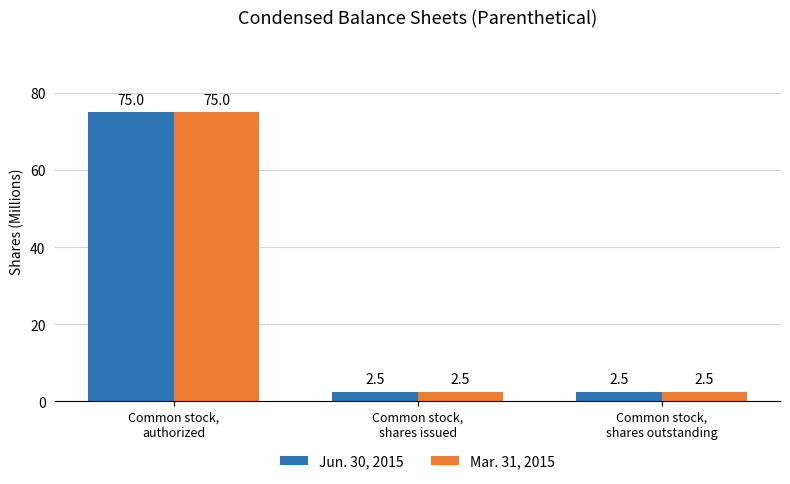

Which label corresponds to the largest value in the chart?

Common stock,
authorized